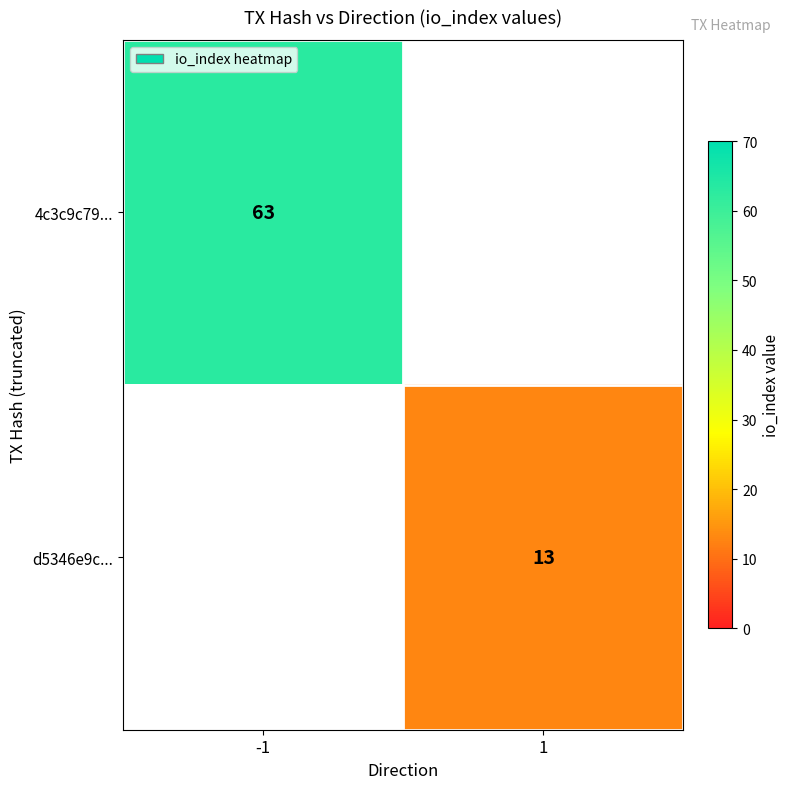

At how many categories does at least one series exceed 39?

1